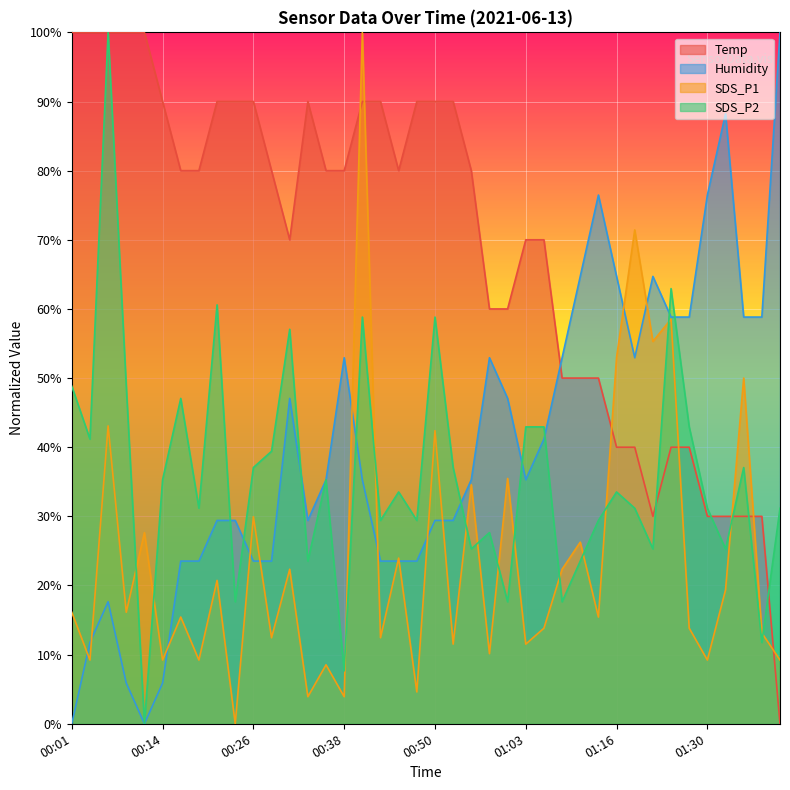

What is the value of the Humidity point at the 10th from the left?

29.4